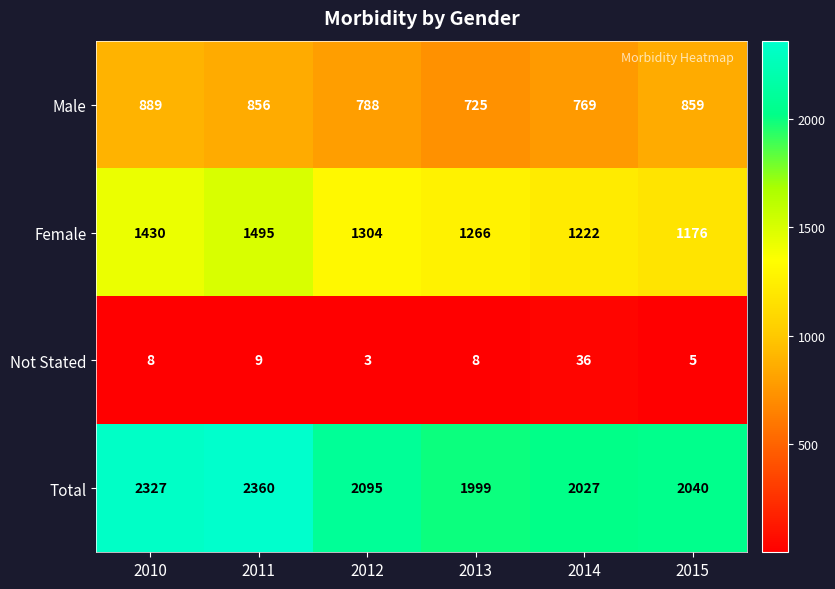

Is it true that Not Stated equals 4 at 2012?

False